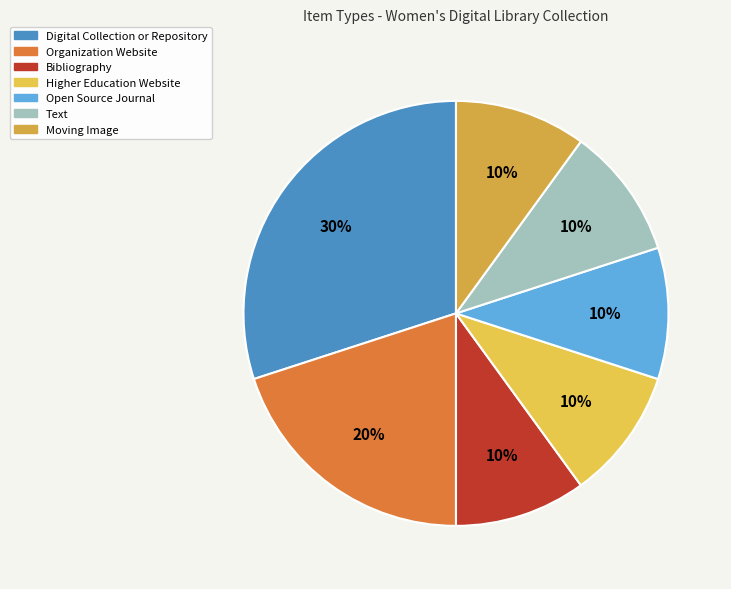

What percentage is the Text slice, to the nearest percent?

10%